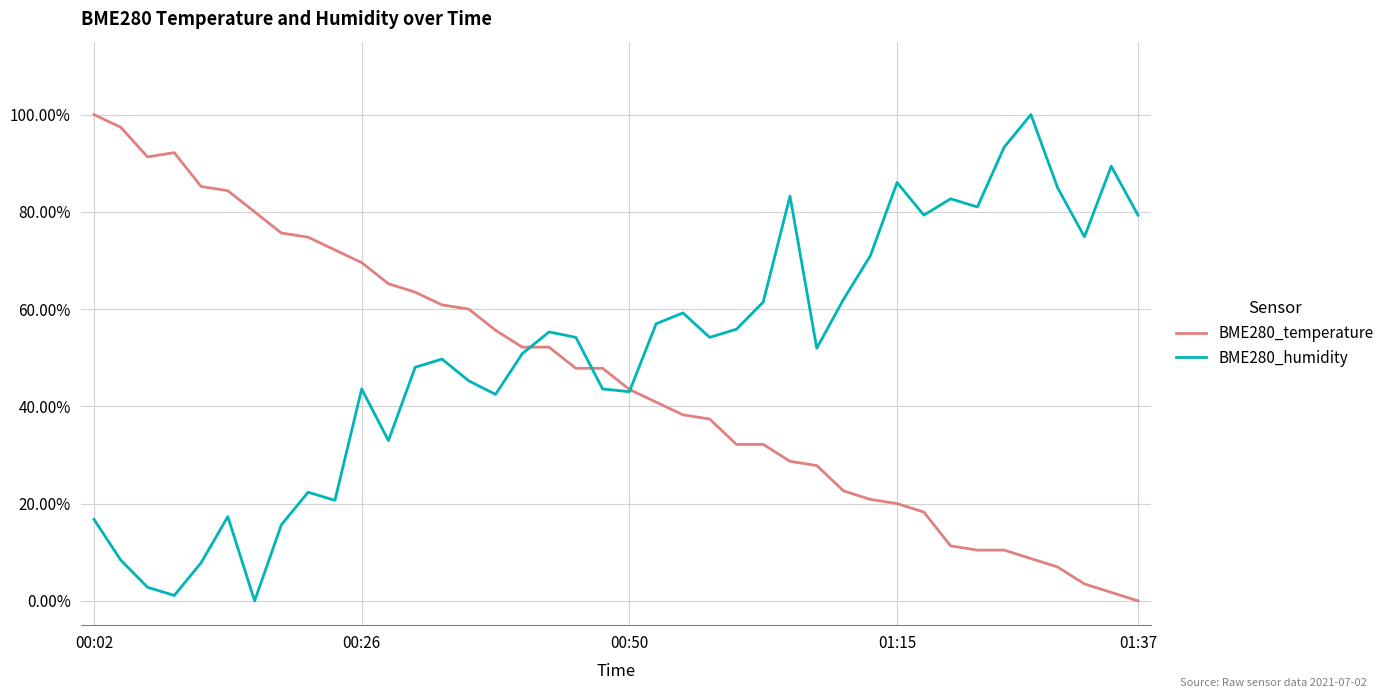

How many times do BME280_temperature and BME280_humidity cross each other?

3